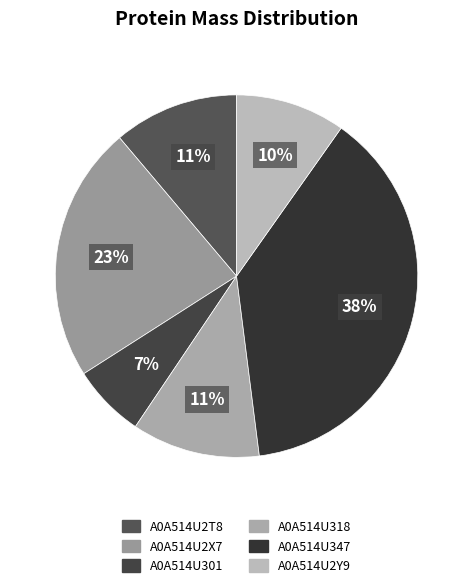

Rank the categories by value from lowest to highest.

A0A514U301, A0A514U2Y9, A0A514U2T8, A0A514U318, A0A514U2X7, A0A514U347